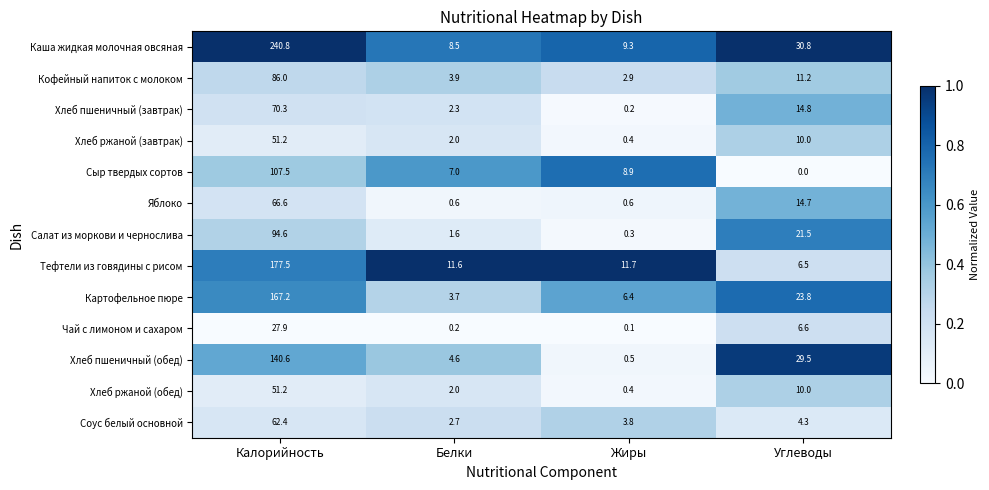

At how many categories does at least one series exceed 0?

4